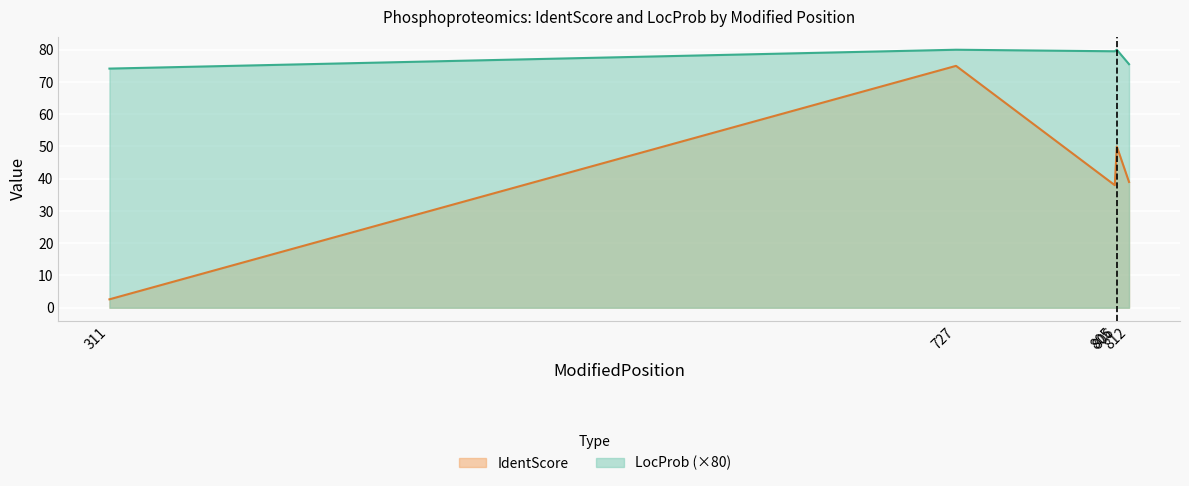

Reading left to right, list all the values displayed in this chart.

IdentScore: 311=2.6	727=75.0	805=38.0	806=50.0	812=39.0
LocProb: 311=74.2	727=80.0	805=79.5	806=80.0	812=75.5